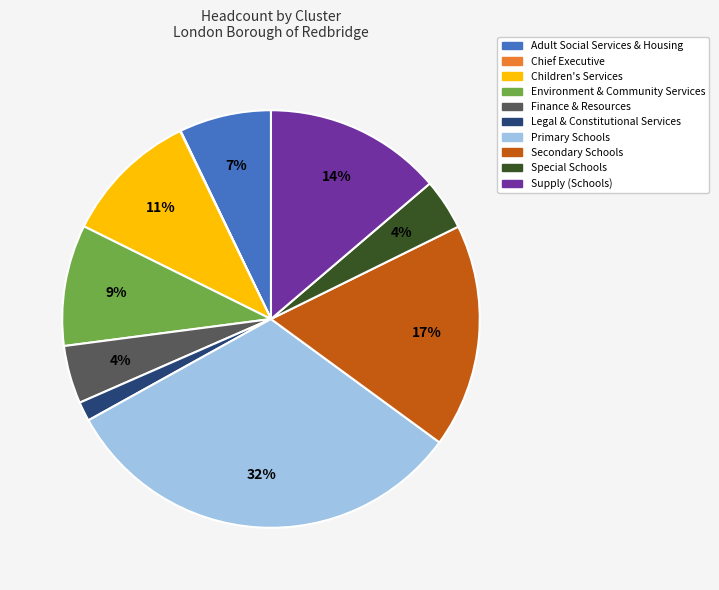

True or false: Secondary Schools accounts for 11% of the total.

False